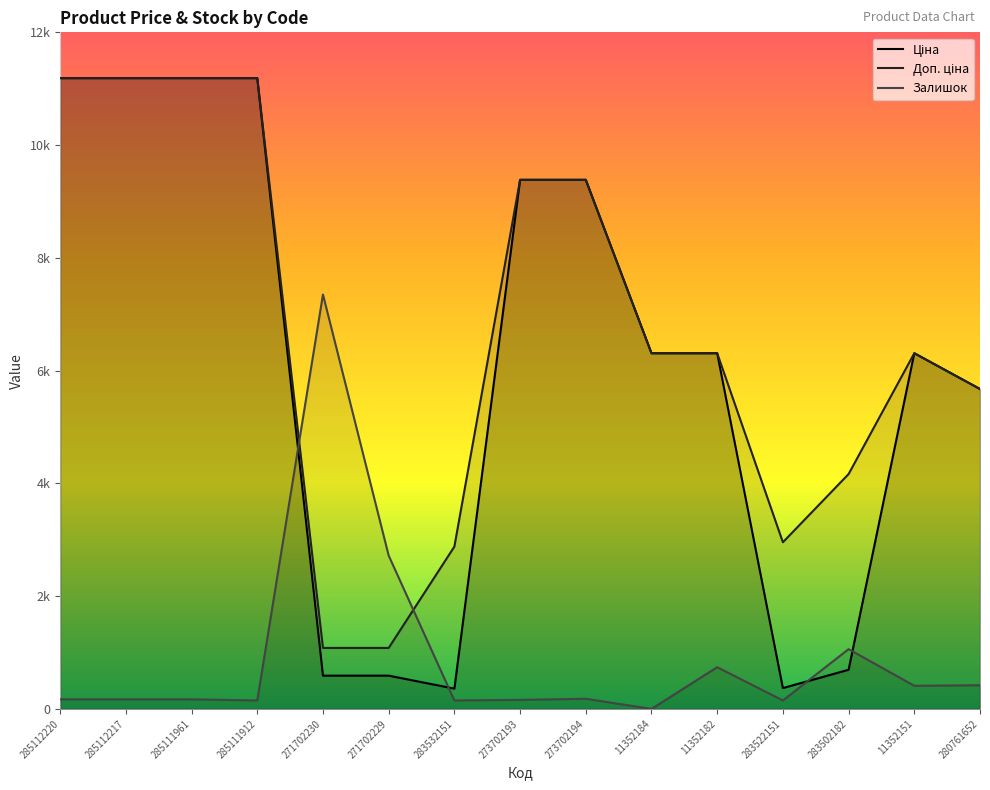

At which category does the chart reach its peak across all series?

285112220